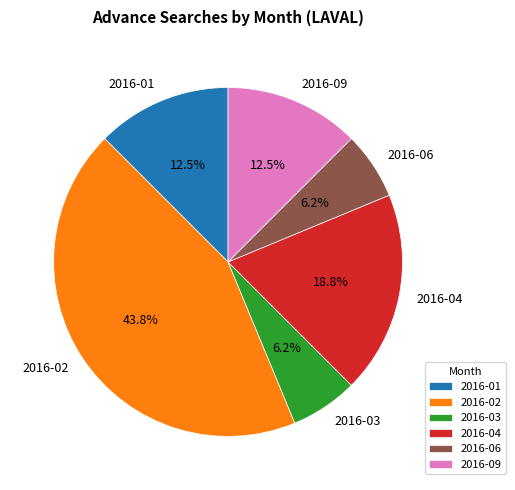

Which slice is the largest?

2016-02